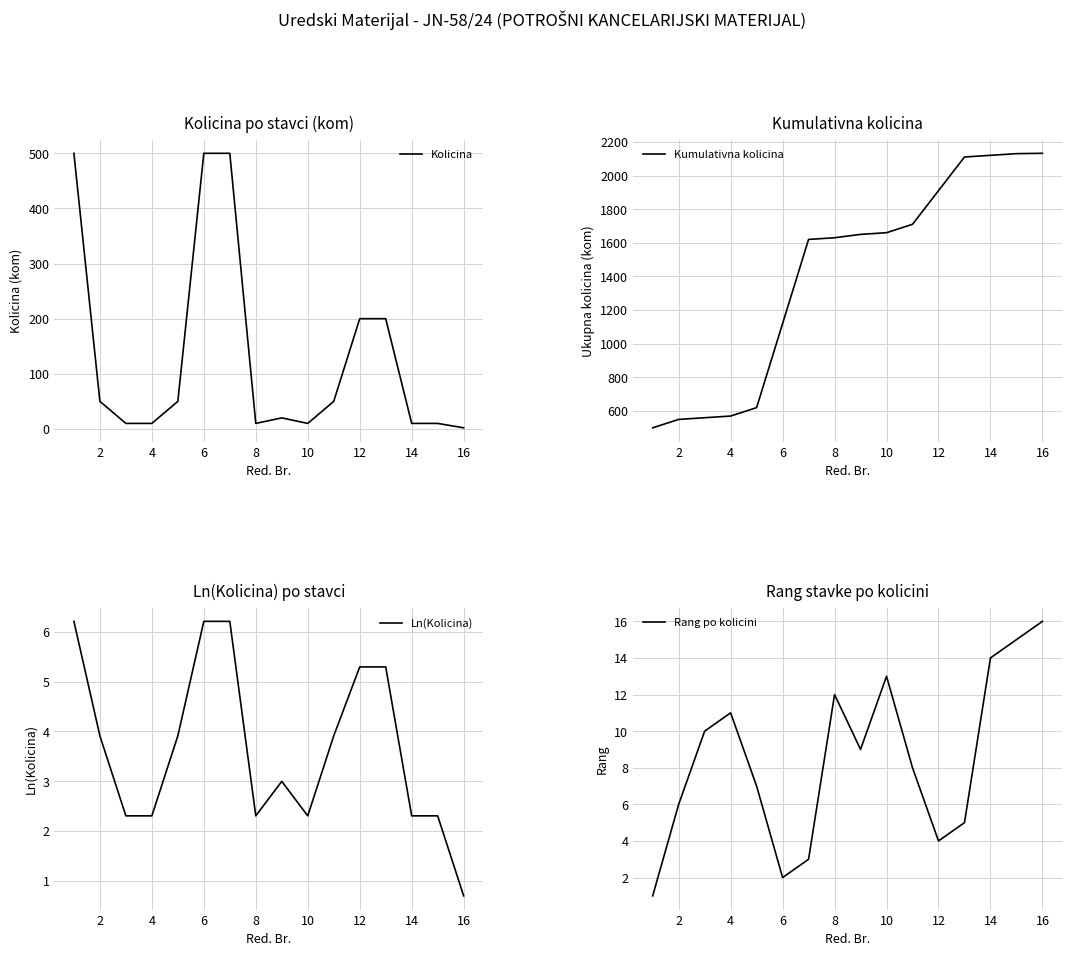

What are all the series names shown in the legend?

Kolicina, Kumulativna kolicina, Ln(Kolicina), Rang po kolicini